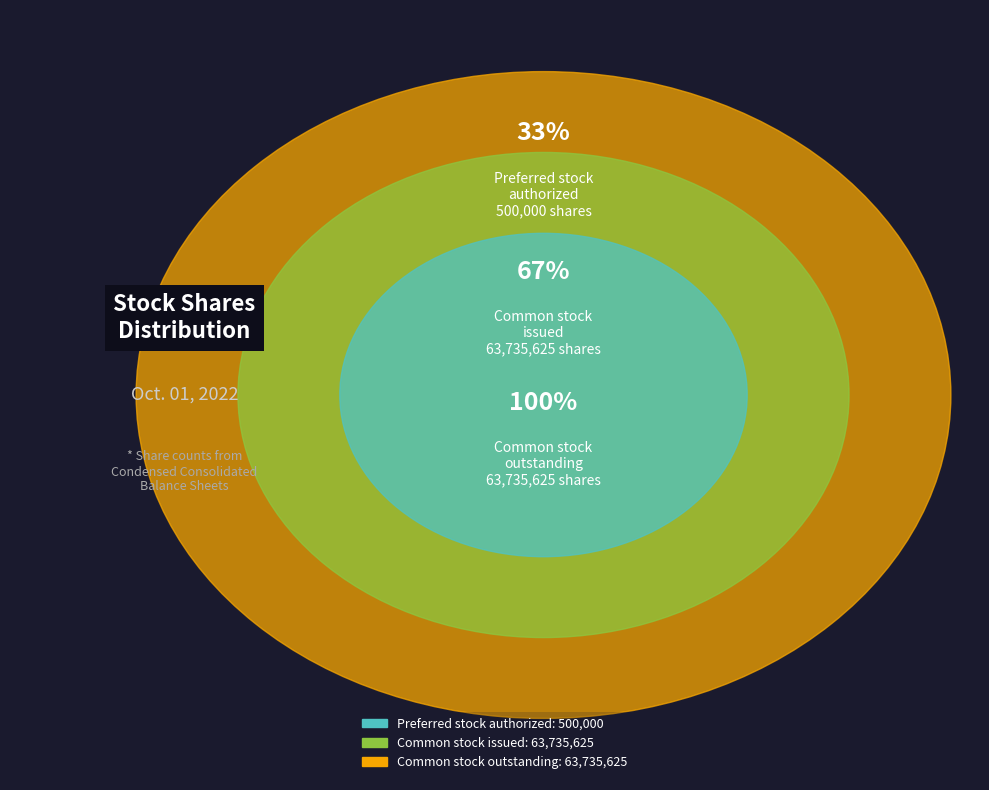

How many slices are in this pie chart?

3